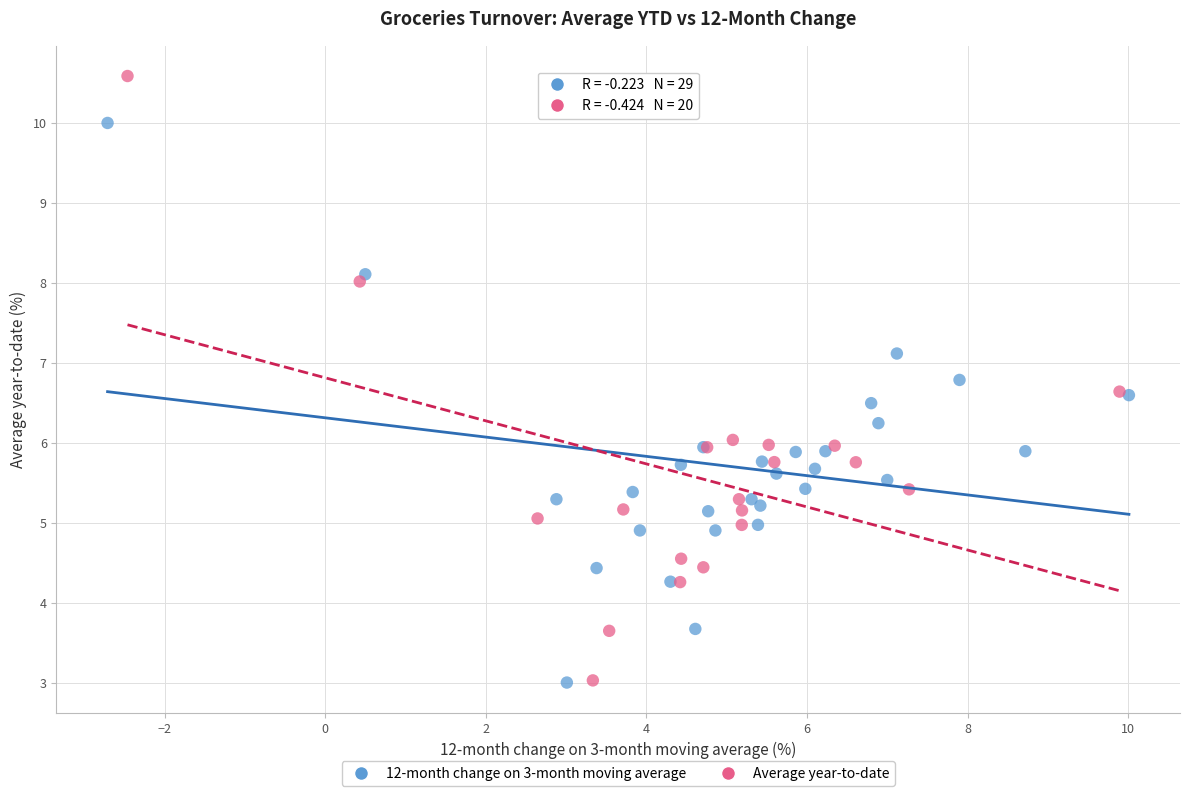

Which series has the largest Y range (max minus min)?

Average year-to-date